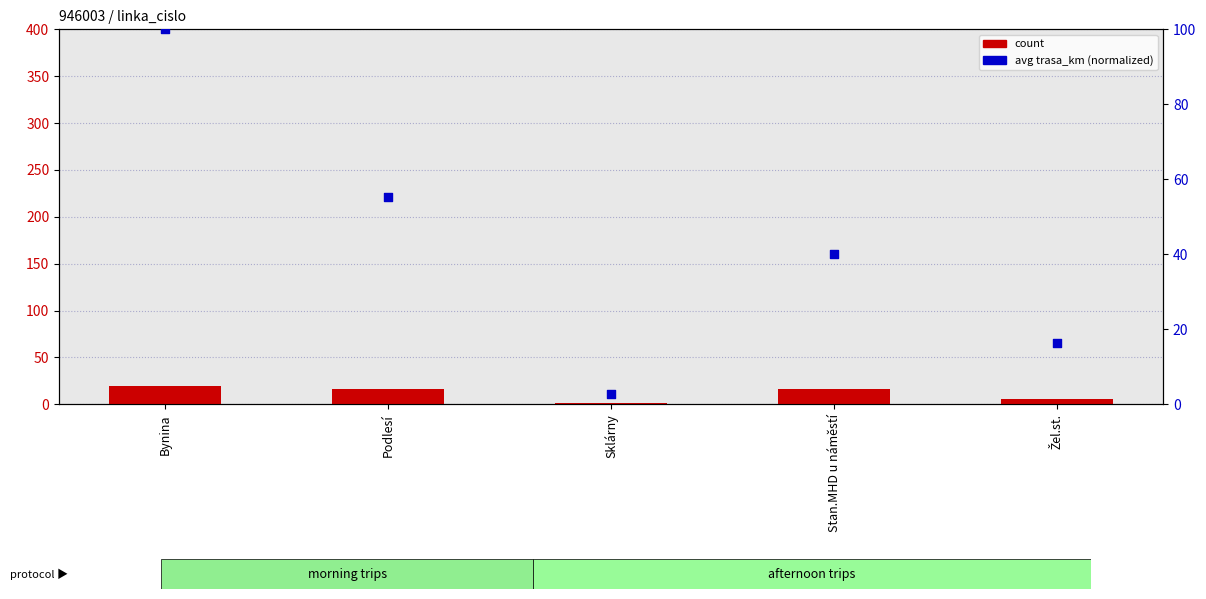

What is the total value across all series at Bynina?

120.0